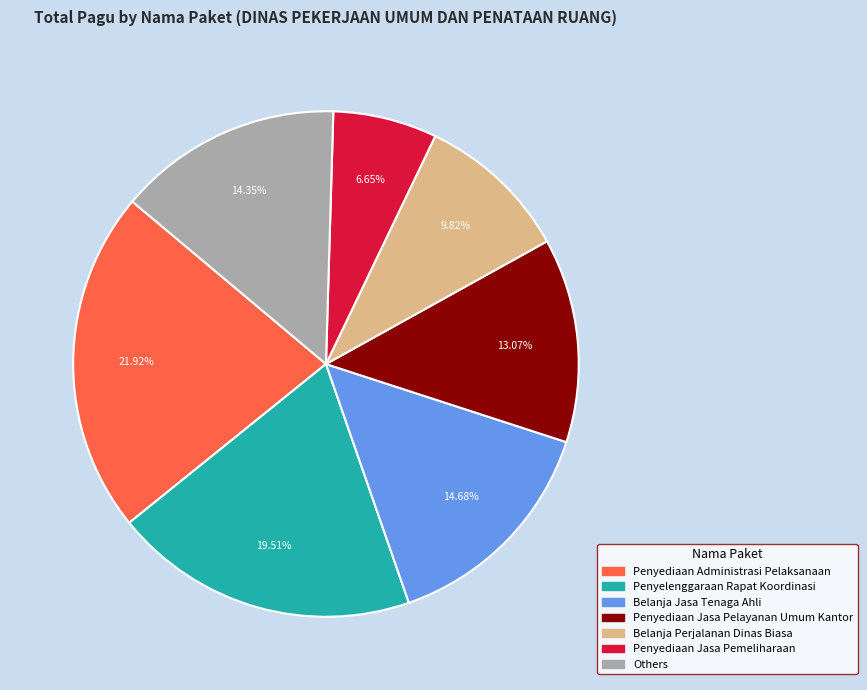

Is there any slice that represents more than half of the pie?

No